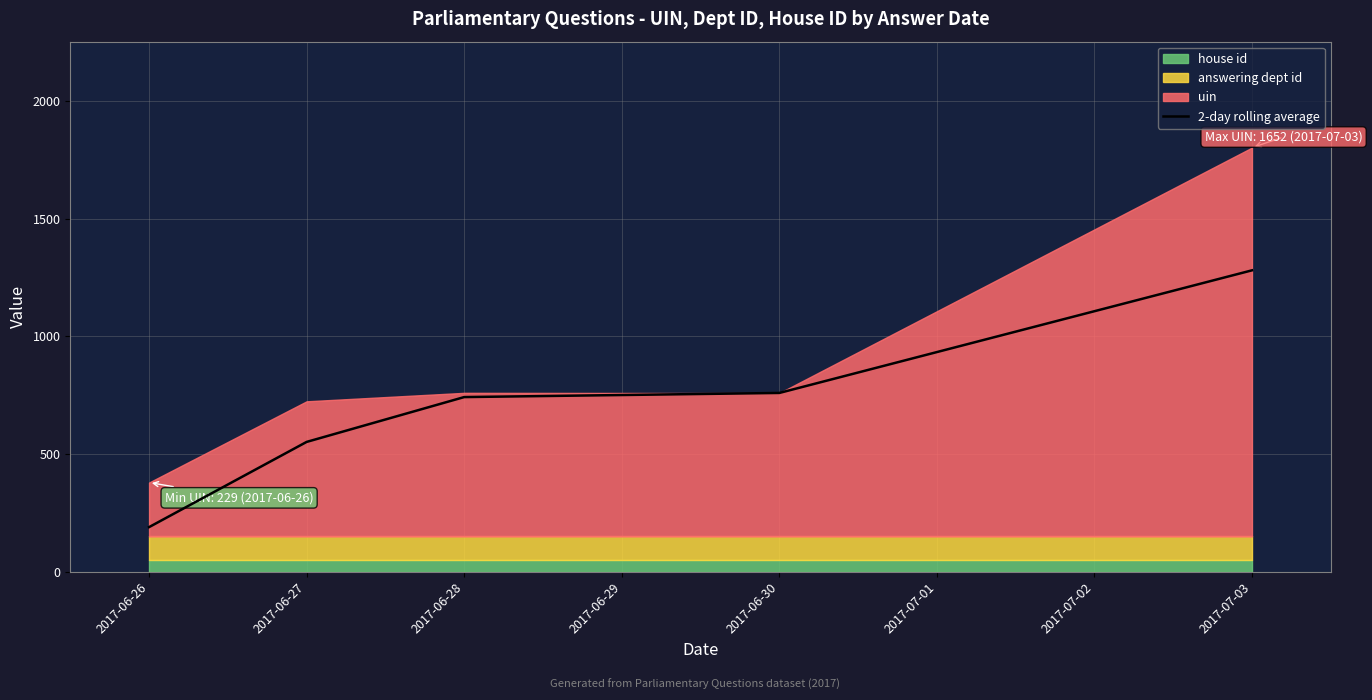

Which category has the lowest value in the 2-day rolling average series?

2017-06-26